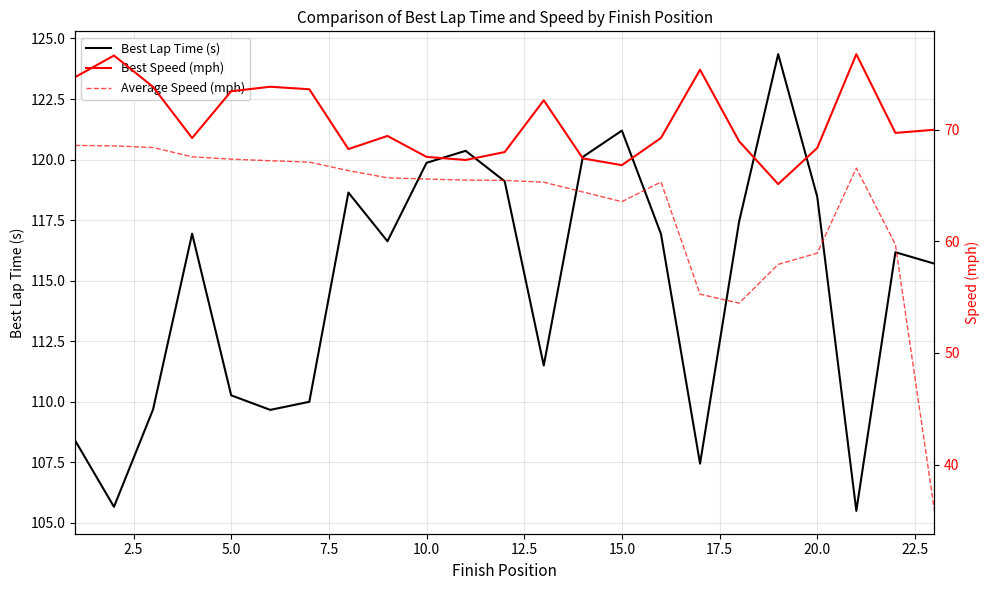

What is the average value of the Average Speed (mph) series?

63.1